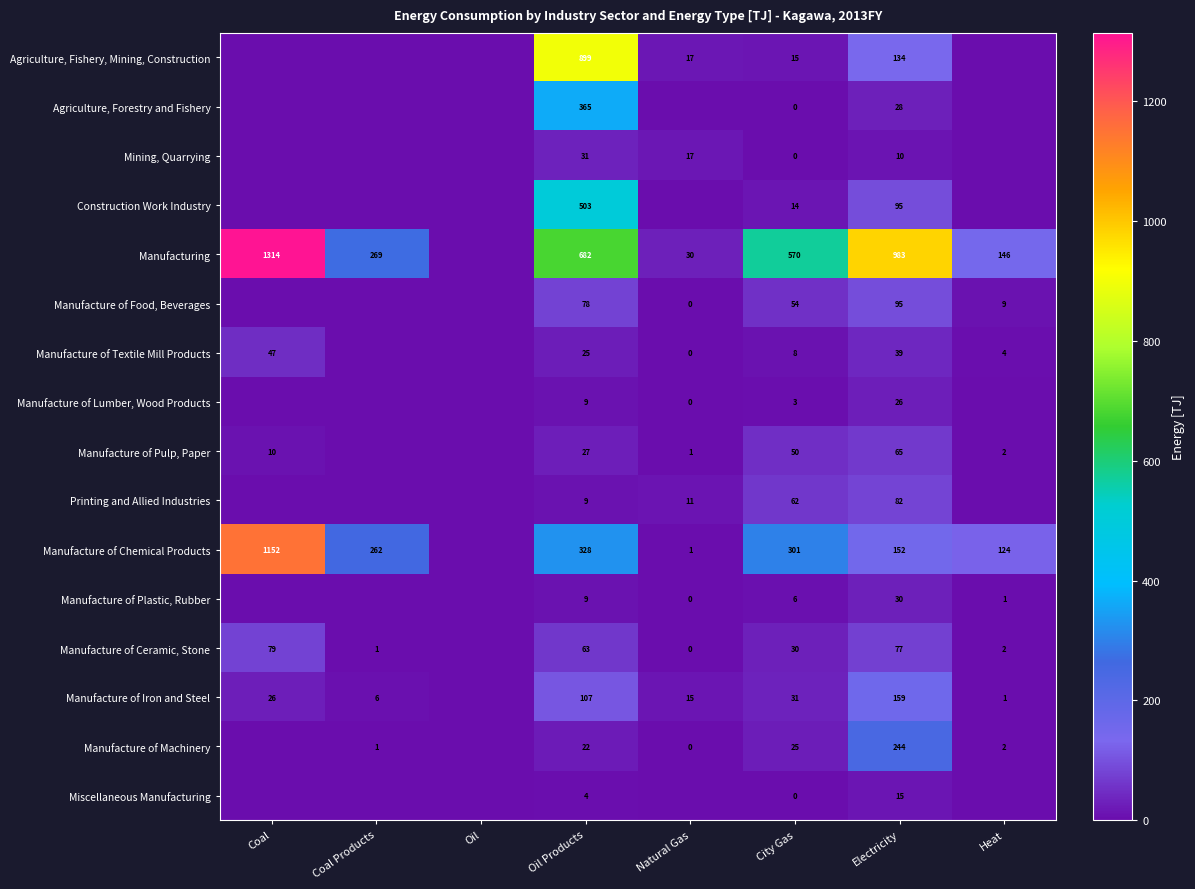

At how many categories does at least one series exceed 298?

4